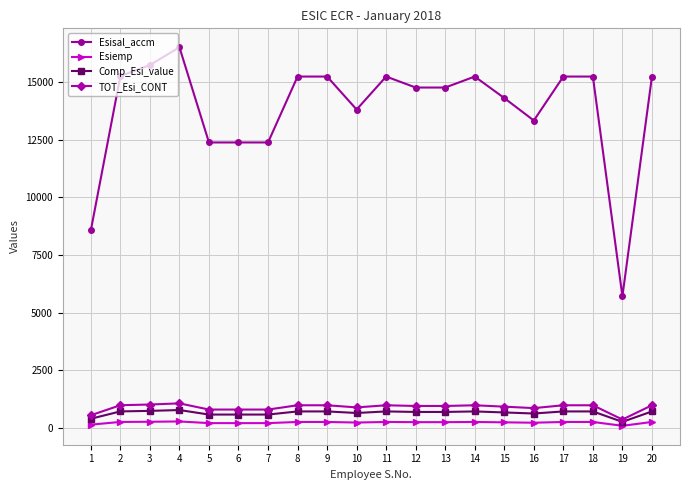

Does the chart have visible grid lines?

Yes